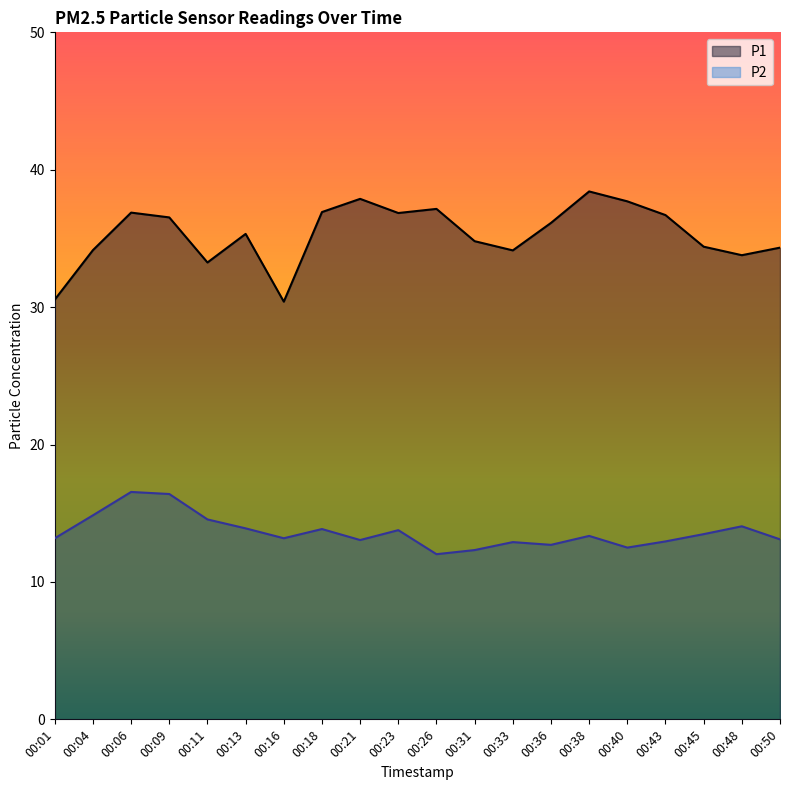

Between 00:13 and 00:45, which series saw the biggest shift?

P1